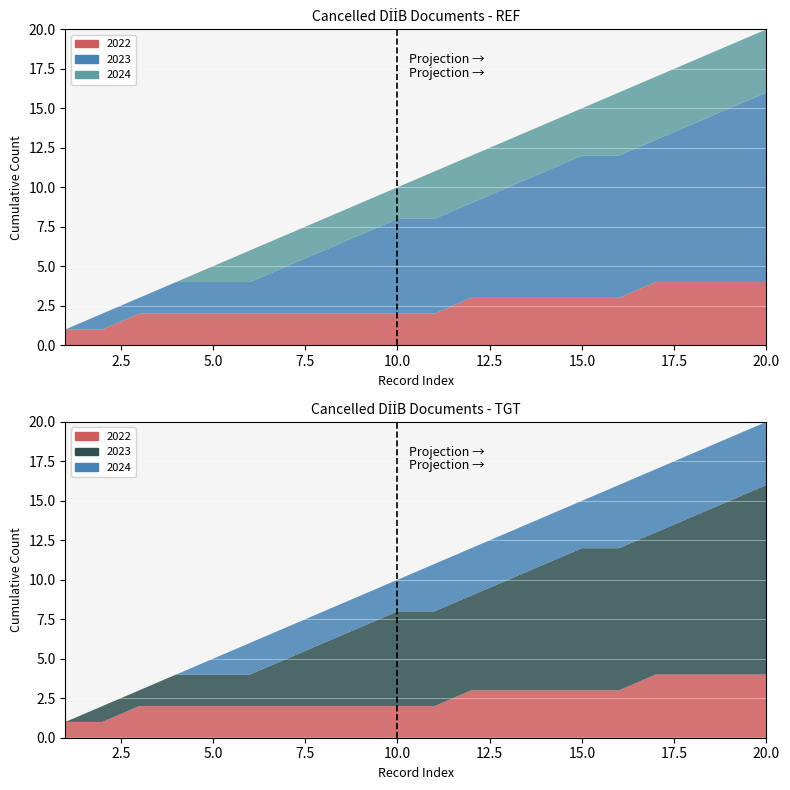

Reading right to left, list all the values displayed in this chart.

2022: 0	0	0	1	0	0	0	0	1	0	0	0	0	0	0	0	0	1	0	1
2023: 1	1	1	0	0	1	1	1	0	0	1	1	1	1	0	0	1	0	1	0
2024: 0	0	0	0	1	0	0	0	0	1	0	0	0	0	1	1	0	0	0	0